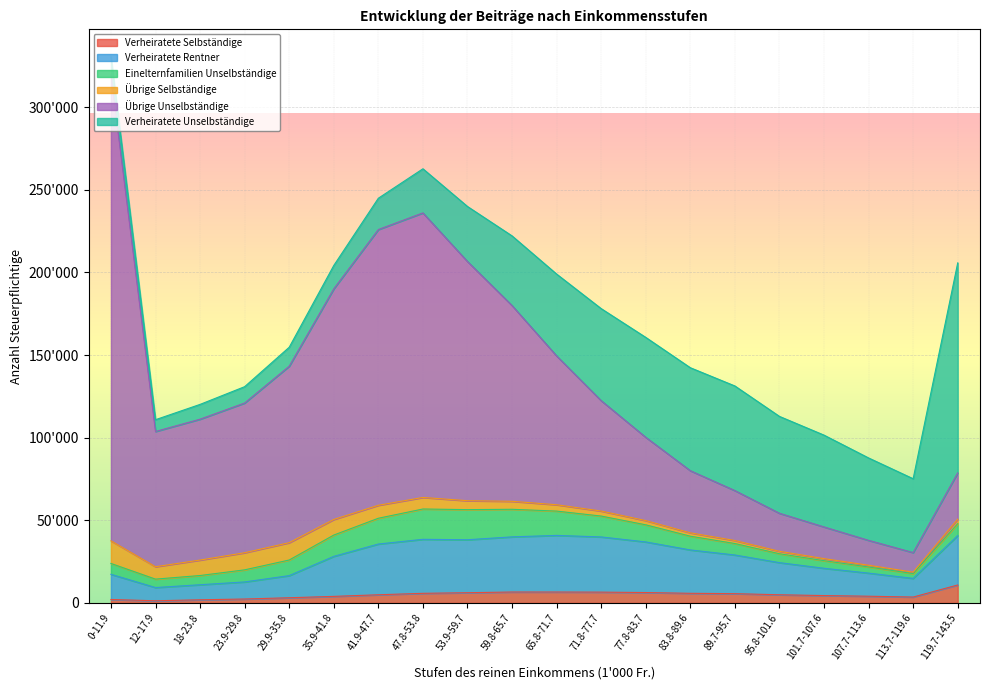

How many data points in Verheiratete Rentner are above 28979?

9